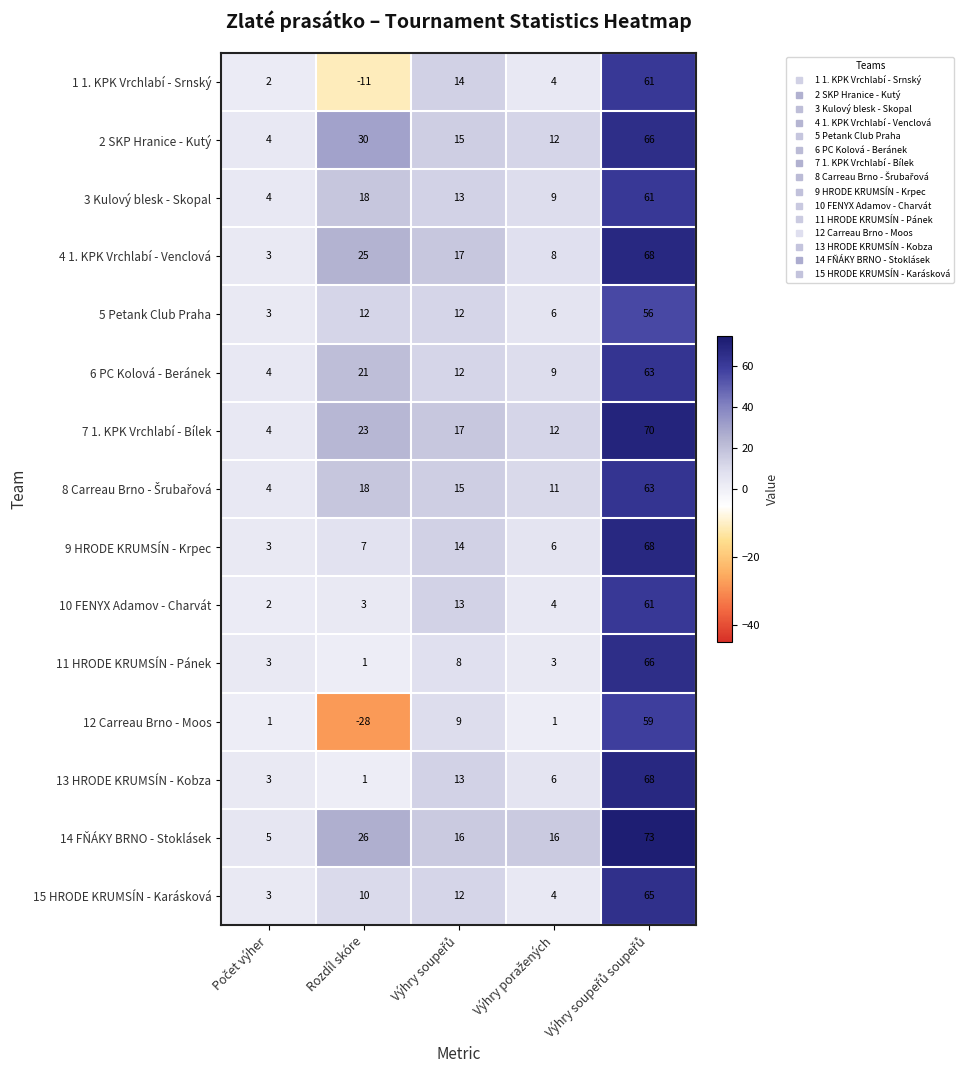

What is the greatest value displayed?

73